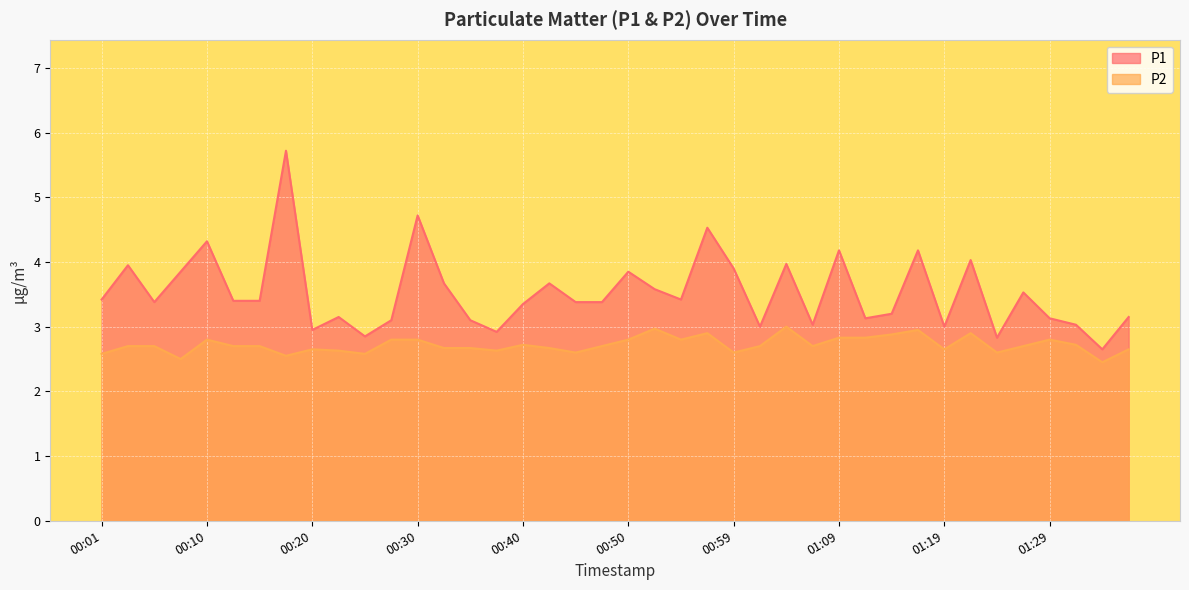

At which category does P1 reach its first local valley?

00:05